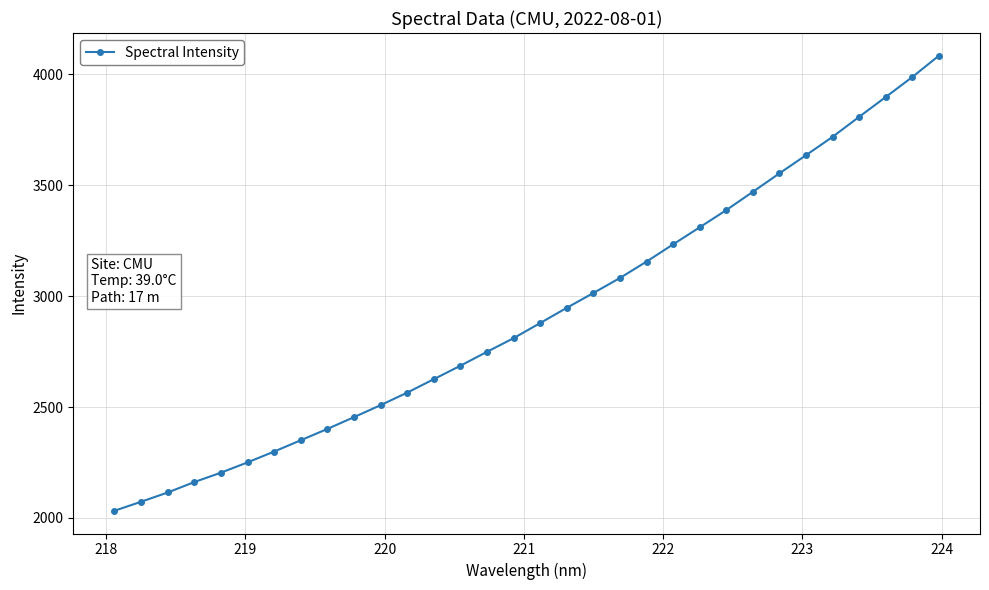

What is the difference between the second highest and second lowest values?

1914.9